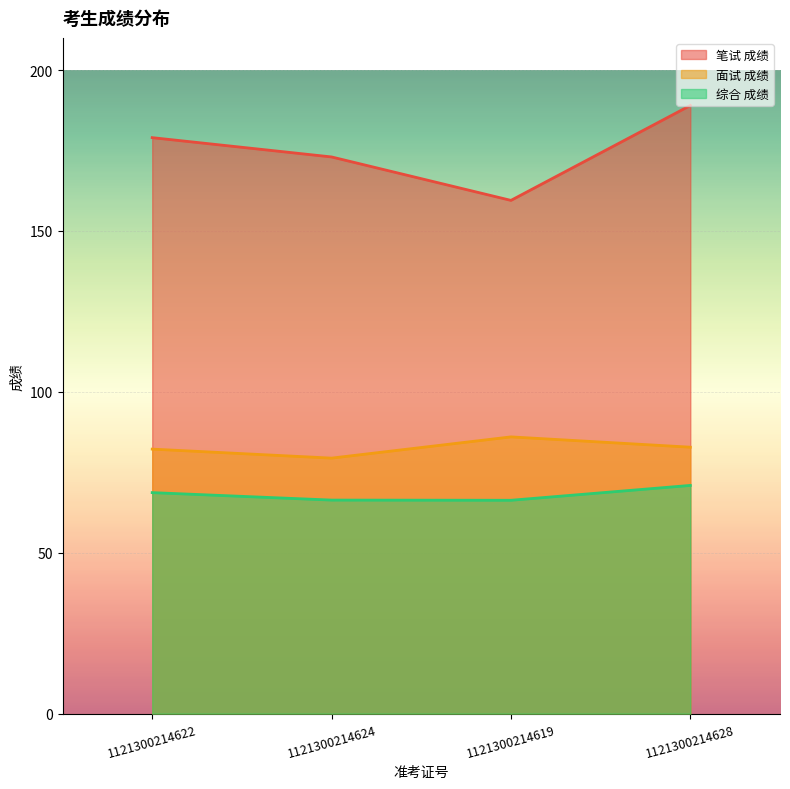

Which category has the highest value in the 综合 成绩 series?

1121300214628